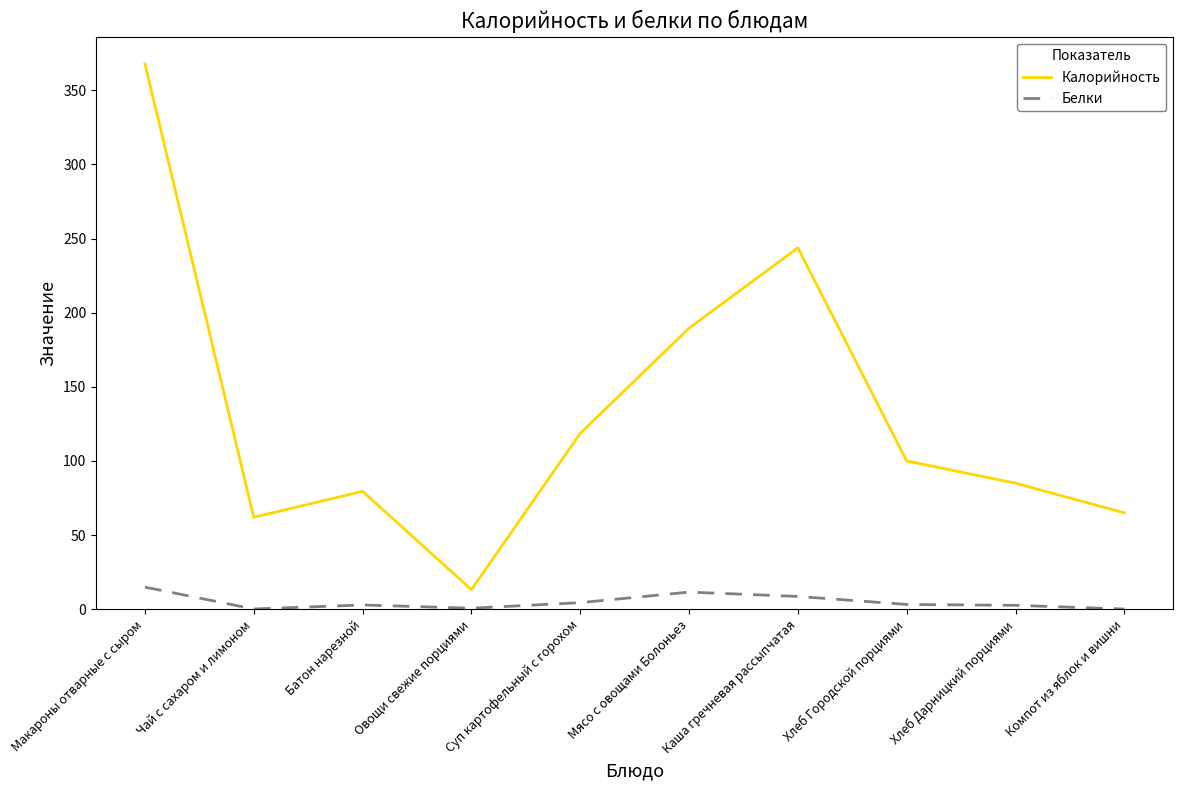

What is the spread (max minus min) of values at Мясо с овощами Болоньез?

178.1